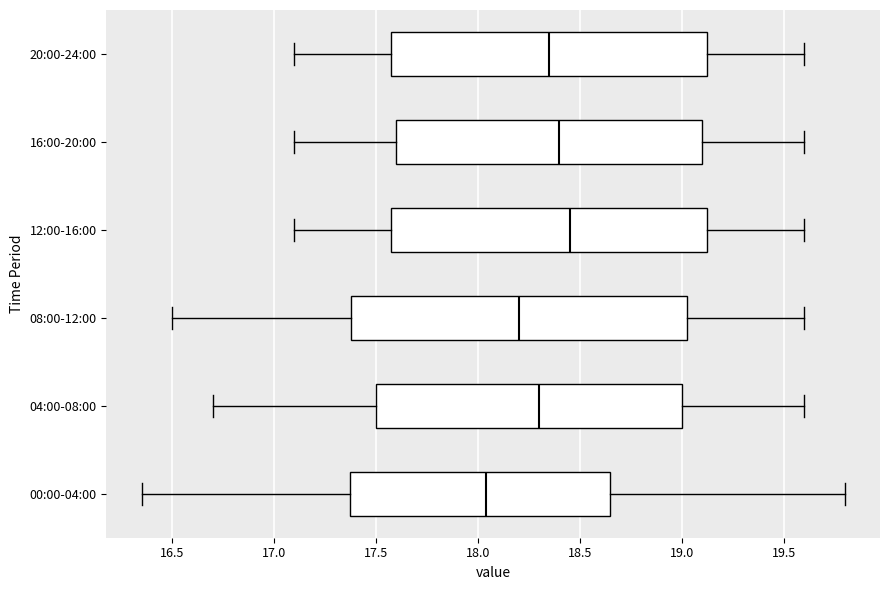

Reading bottom to top, transcribe this box plot: for each box, give where its median line is, the range the box spans, and where its two whiskers end, as read against the x-axis. The values are not printed on the chart, so give them approximately, as read against the axis.

00:00-04:00: median 18.05, box 17.35 to 18.65, whiskers 16.35 to 19.80
04:00-08:00: median 18.30, box 17.50 to 19.00, whiskers 16.70 to 19.60
08:00-12:00: median 18.20, box 17.40 to 19.05, whiskers 16.50 to 19.60
12:00-16:00: median 18.45, box 17.60 to 19.15, whiskers 17.10 to 19.60
16:00-20:00: median 18.40, box 17.60 to 19.10, whiskers 17.10 to 19.60
20:00-24:00: median 18.35, box 17.60 to 19.15, whiskers 17.10 to 19.60